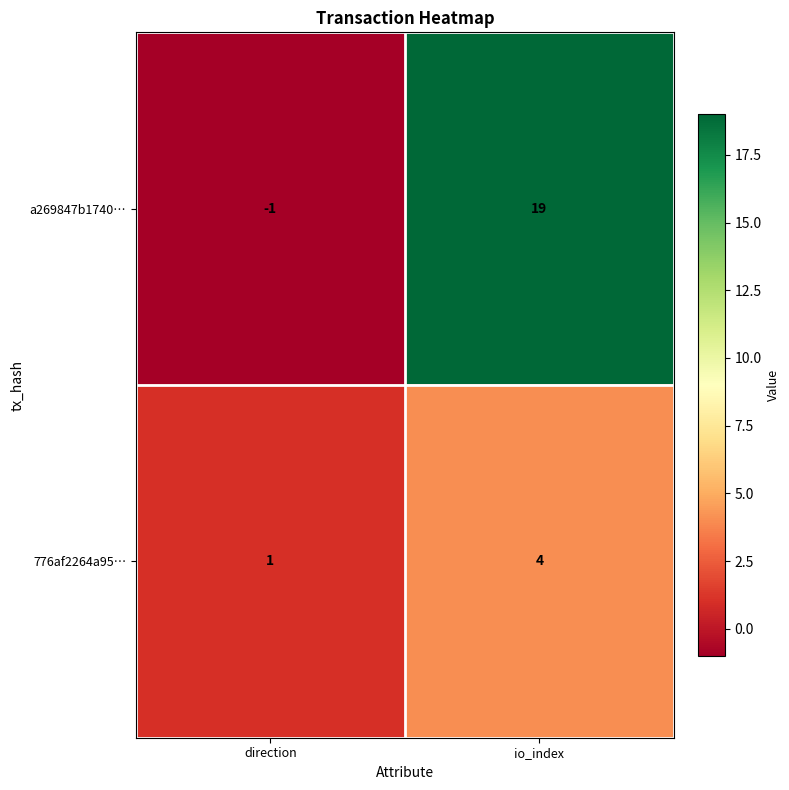

At direction, list the series in order from smallest to largest.

a269847b1740…, 776af2264a95…